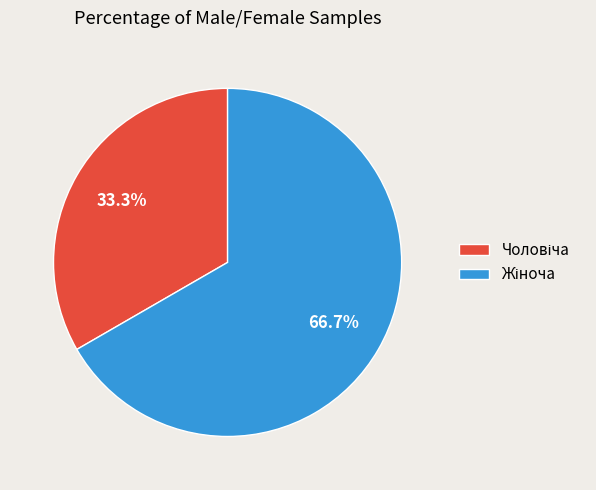

Does any single category account for the majority?

Yes